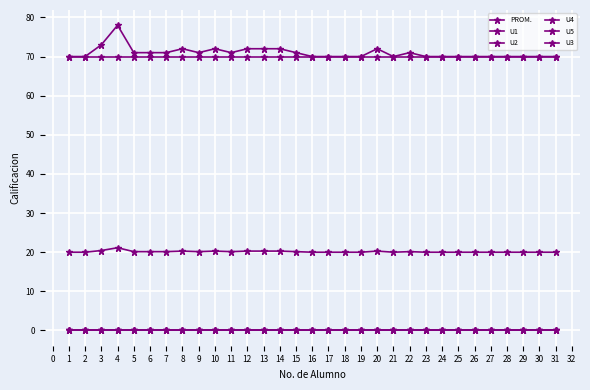

Reading right to left, transcribe all the data shown in this chart.

PROM.: 20.0	20.0	20.0	20.0	20.0	20.0	20.0	20.0	20.0	20.1	20.0	20.3	20.0	20.0	20.0	20.0	20.1	20.3	20.3	20.3	20.1	20.3	20.1	20.3	20.1	20.1	20.1	21.1	20.4	20.0	20.0
U1: 70.0	70.0	70.0	70.0	70.0	70.0	70.0	70.0	70.0	71.0	70.0	72.0	70.0	70.0	70.0	70.0	71.0	72.0	72.0	72.0	71.0	72.0	71.0	72.0	71.0	71.0	71.0	78.0	73.0	70.0	70.0
U2: 70.0	70.0	70.0	70.0	70.0	70.0	70.0	70.0	70.0	70.0	70.0	70.0	70.0	70.0	70.0	70.0	70.0	70.0	70.0	70.0	70.0	70.0	70.0	70.0	70.0	70.0	70.0	70.0	70.0	70.0	70.0
U4: 0.0	0.0	0.0	0.0	0.0	0.0	0.0	0.0	0.0	0.0	0.0	0.0	0.0	0.0	0.0	0.0	0.0	0.0	0.0	0.0	0.0	0.0	0.0	0.0	0.0	0.0	0.0	0.0	0.0	0.0	0.0
U5: 0.0	0.0	0.0	0.0	0.0	0.0	0.0	0.0	0.0	0.0	0.0	0.0	0.0	0.0	0.0	0.0	0.0	0.0	0.0	0.0	0.0	0.0	0.0	0.0	0.0	0.0	0.0	0.0	0.0	0.0	0.0
U3: 0.0	0.0	0.0	0.0	0.0	0.0	0.0	0.0	0.0	0.0	0.0	0.0	0.0	0.0	0.0	0.0	0.0	0.0	0.0	0.0	0.0	0.0	0.0	0.0	0.0	0.0	0.0	0.0	0.0	0.0	0.0